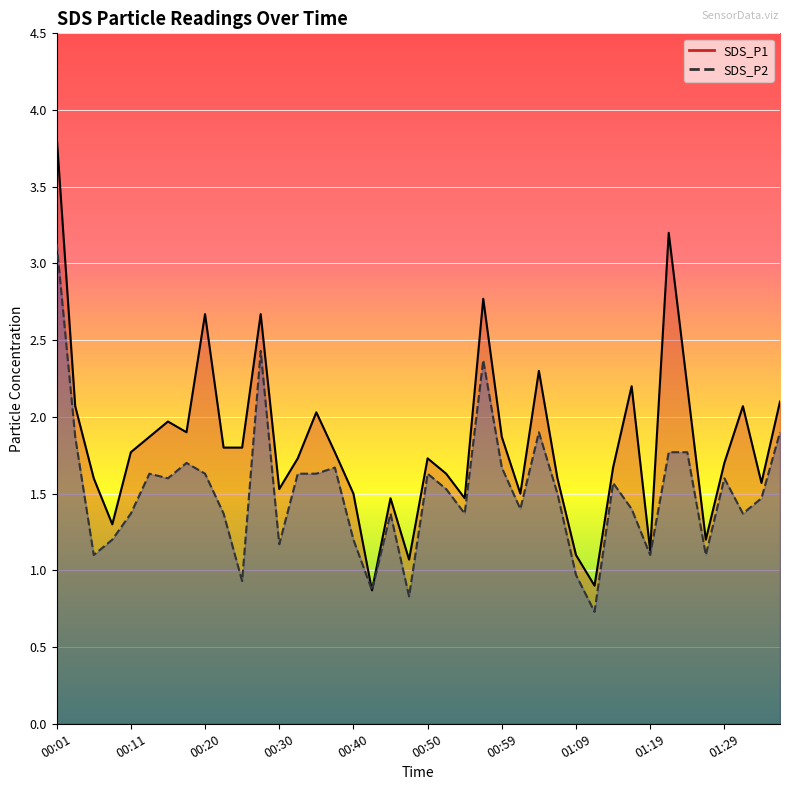

At which label does SDS_P2 first exceed 1?

00:01